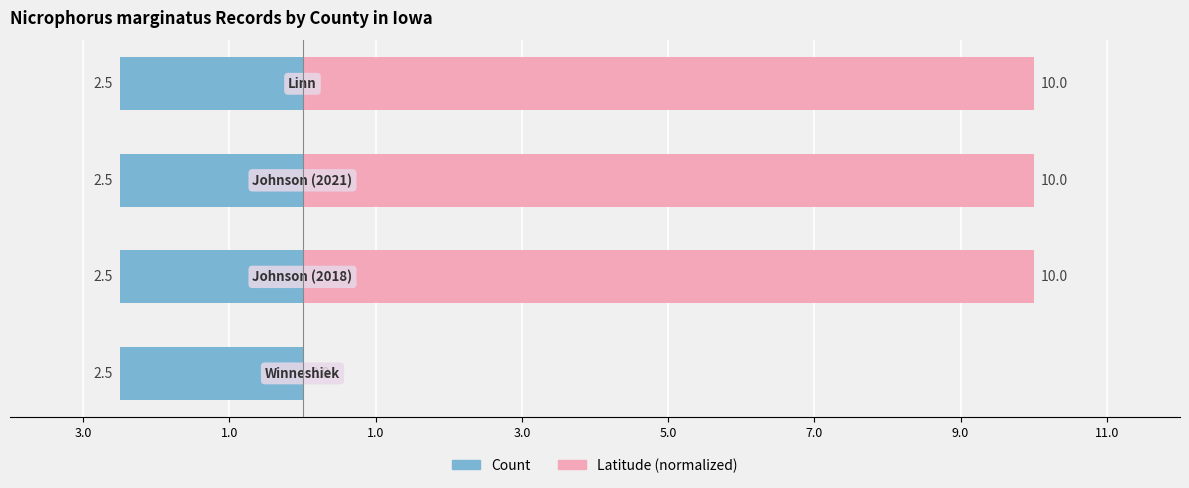

The Count series shows 0.4 at 3.0. True or false?

False